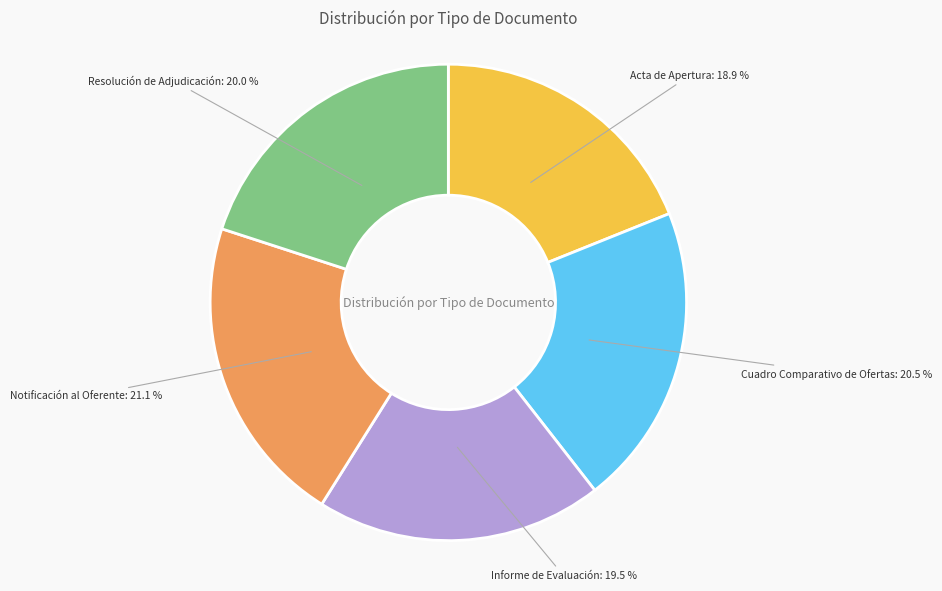

What percentage is the Acta de Apertura slice, to the nearest percent?

19%